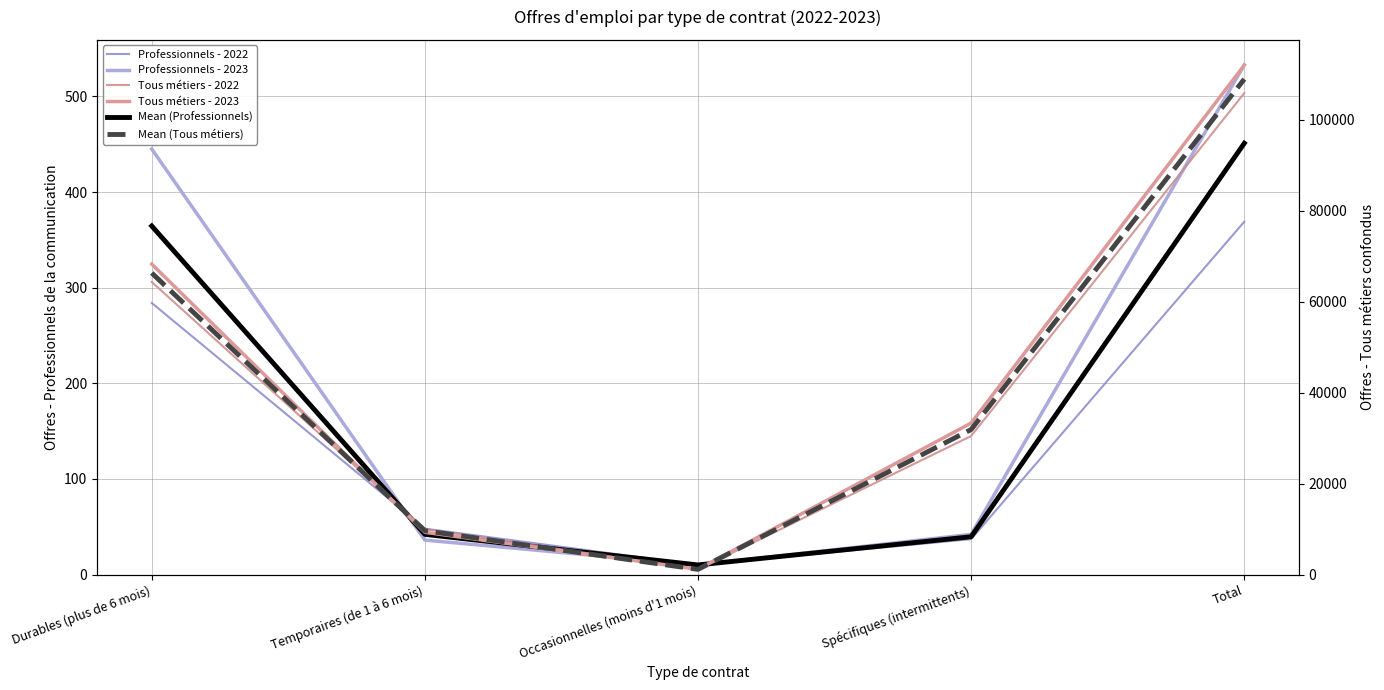

What is the smallest value displayed?

10.0